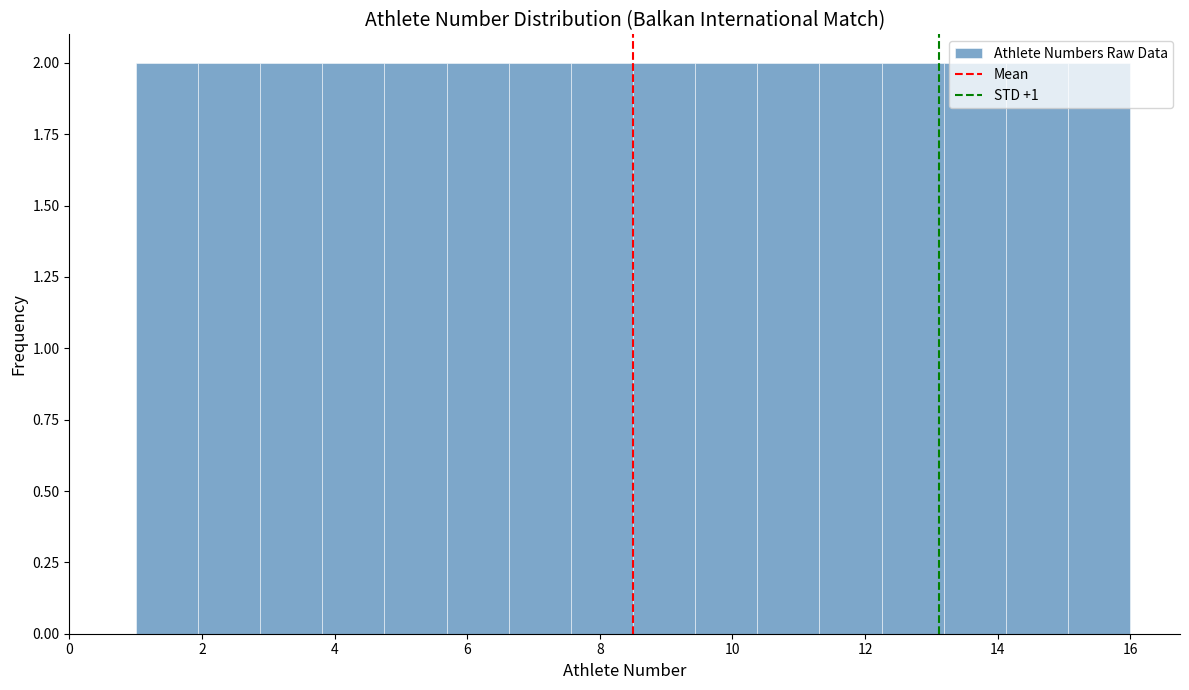

Reading left to right, list every bar in this chart as the range it spans on the x-axis followed by its height. Neither the bar edges nor the heights are printed on the chart, so give them approximately, as read against the axes.

1.0 to 2.0: 2
2.0 to 2.8: 2
2.8 to 3.8: 2
3.8 to 4.8: 2
4.8 to 5.6: 2
5.6 to 6.6: 2
6.6 to 7.6: 2
7.6 to 8.6: 2
8.6 to 9.4: 2
9.4 to 10.4: 2
10.4 to 11.4: 2
11.4 to 12.2: 2
12.2 to 13.2: 2
13.2 to 14.2: 2
14.2 to 15.0: 2
15.0 to 16.0: 2